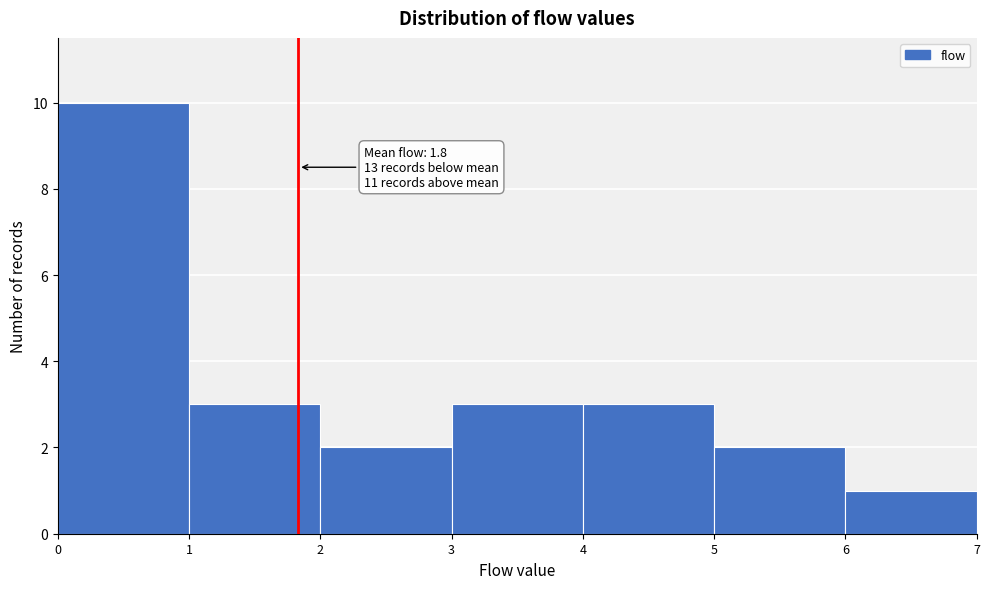

Which range on the x-axis has the tallest bar?

0 to 1